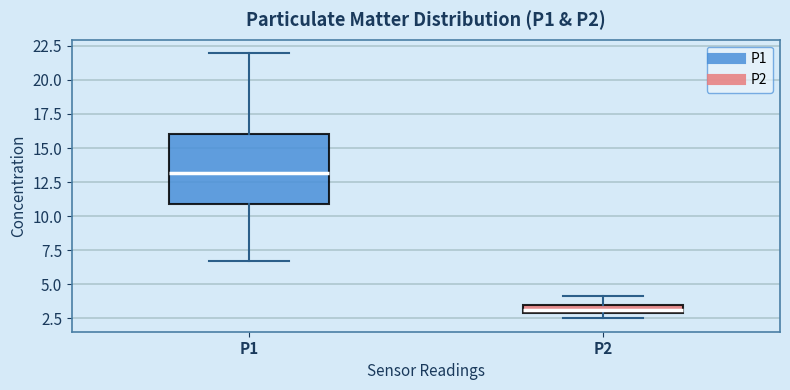

Comparing the boxes themselves (not the whiskers), which one is the tallest?

P1